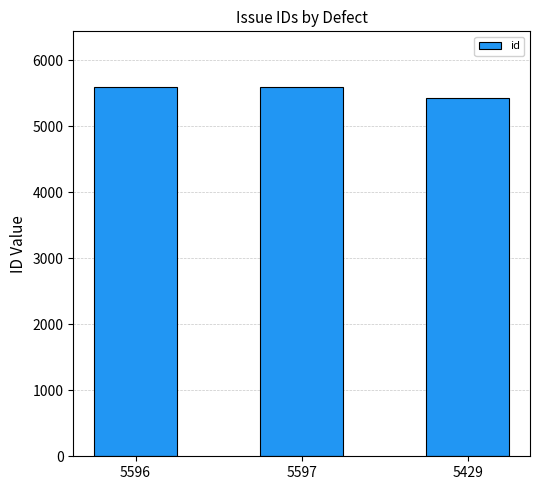

What is the sum of all values?

16622